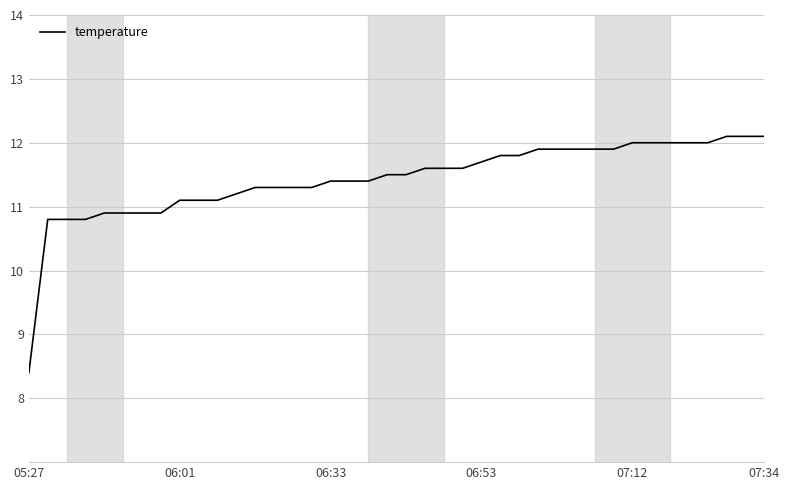

Does the chart have visible grid lines?

Yes